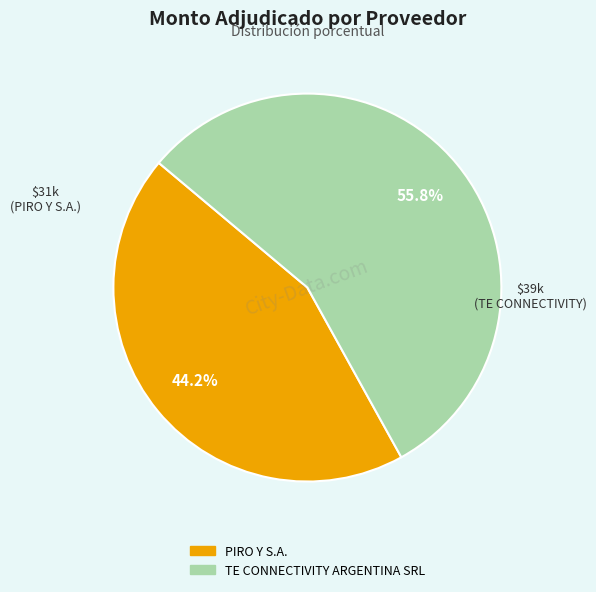

Which category has the smallest portion of the pie?

PIRO Y S.A.